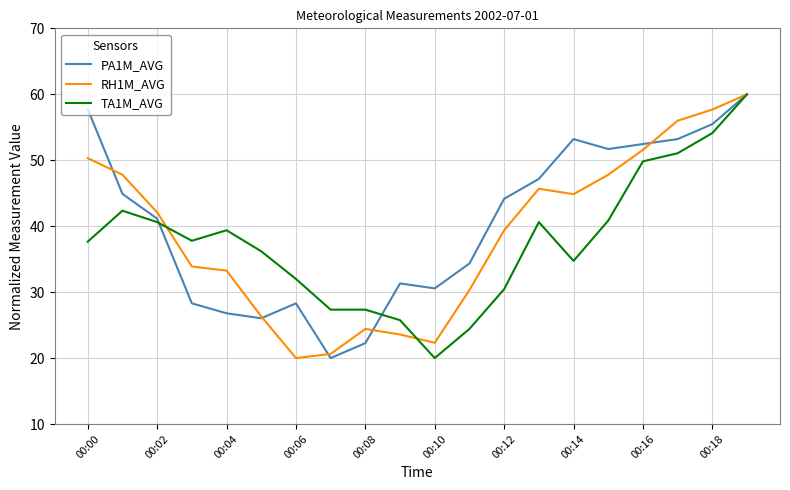

Count the number of categories in the chart.

20